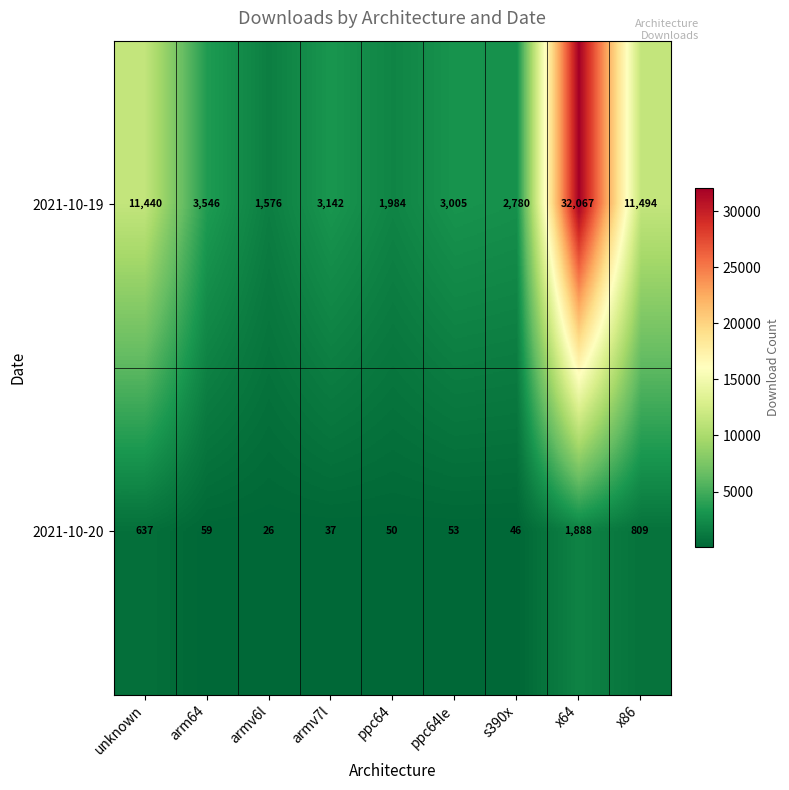

Which category has the highest value across all series?

x64